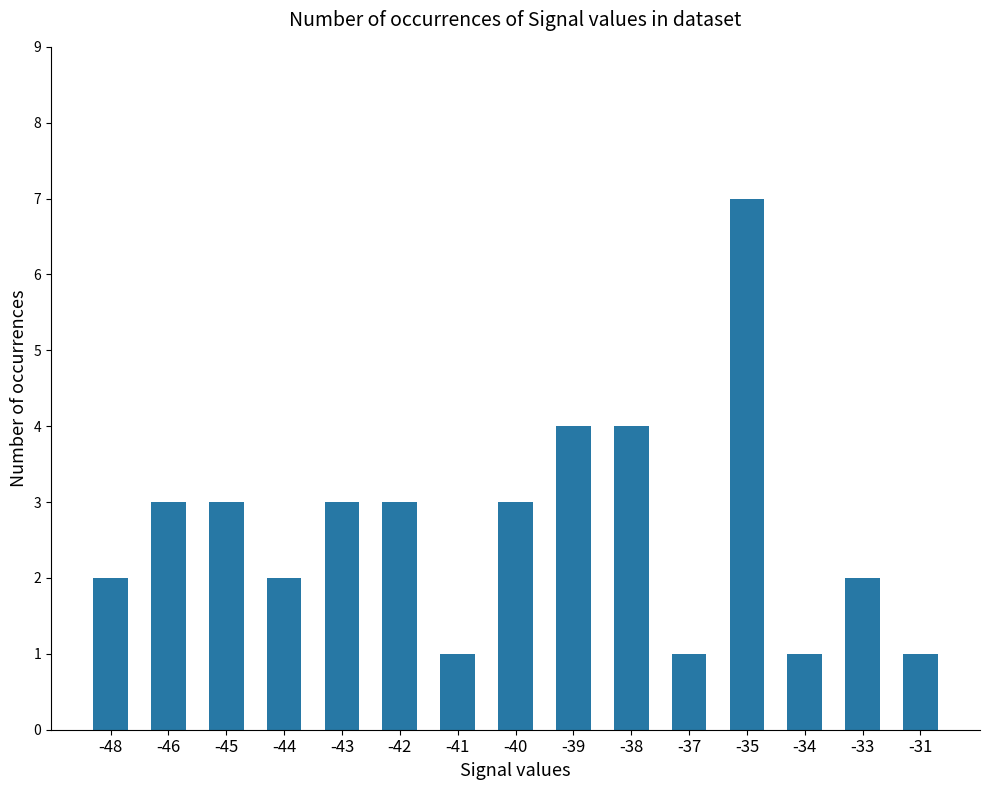

What value does the data have at -45?

3